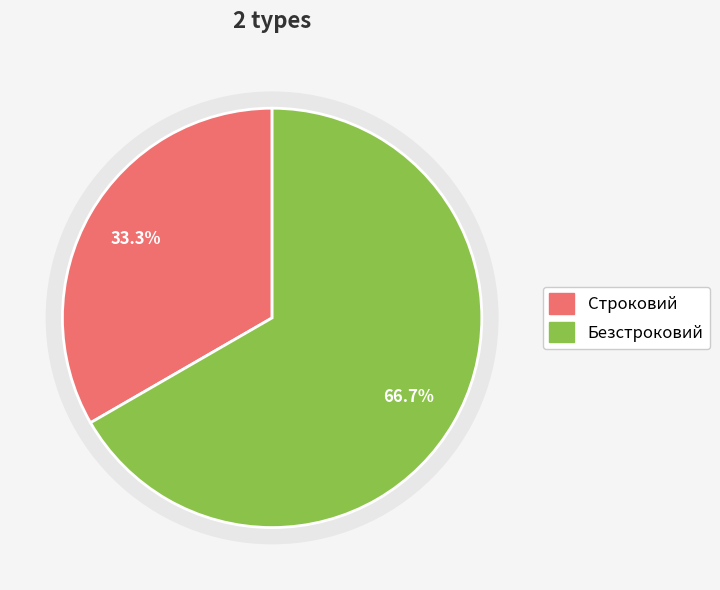

To the nearest percent, what portion does Безстроковий represent?

67%